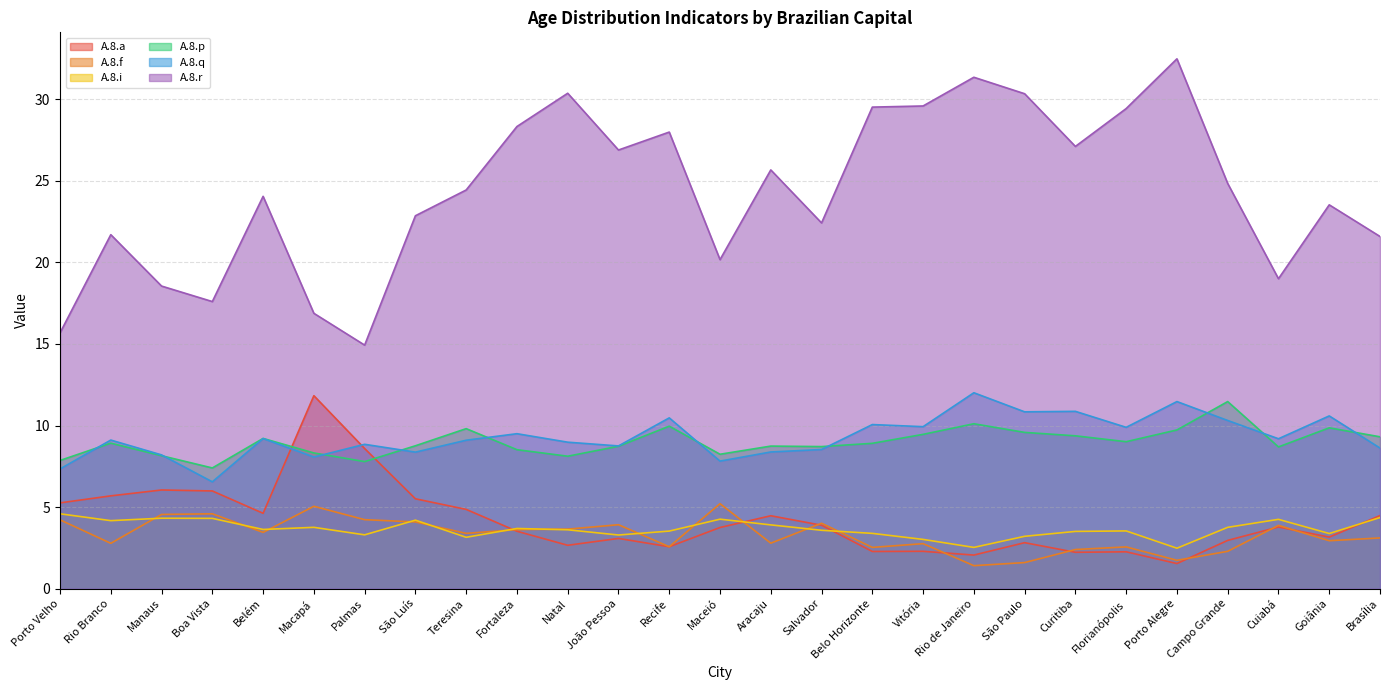

How many data points does each series have?

27